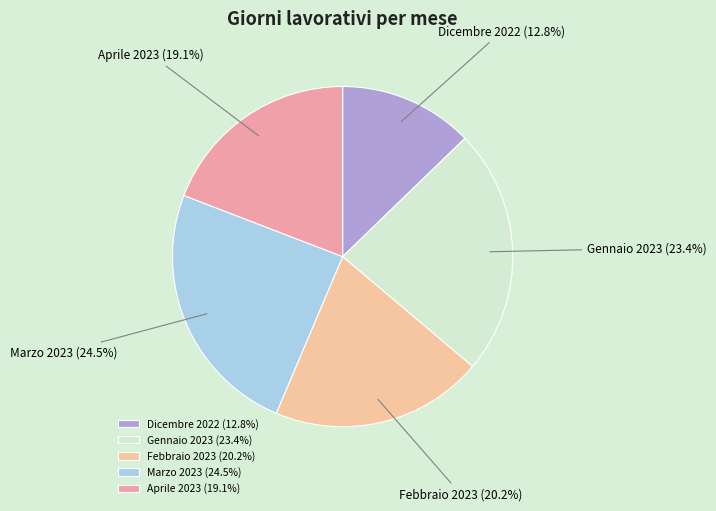

True or false: Aprile 2023 accounts for 8% of the total.

False